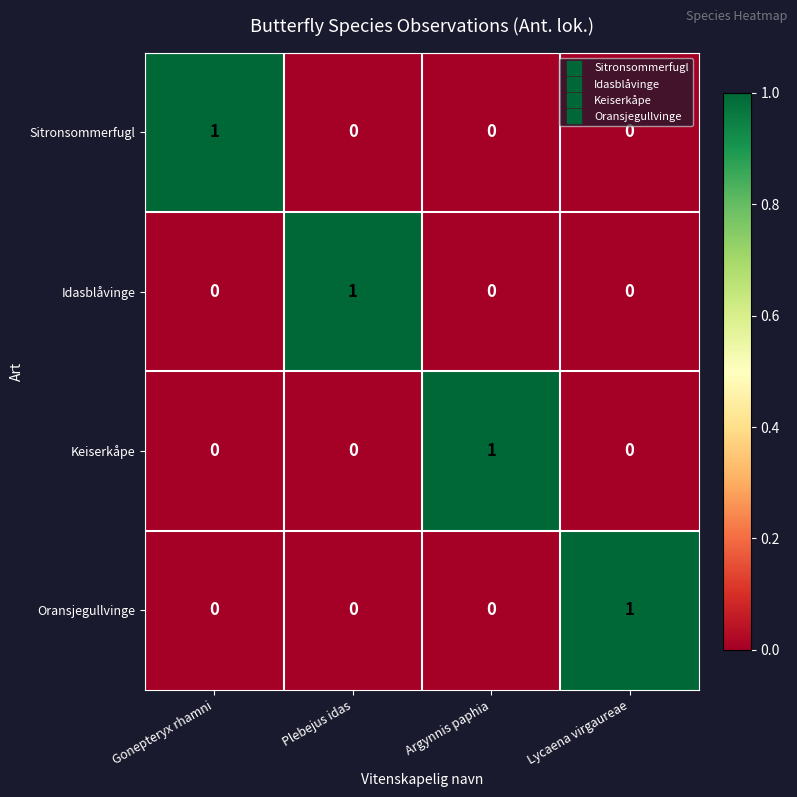

The Oransjegullvinge series shows 0 at Plebejus idas. True or false?

True